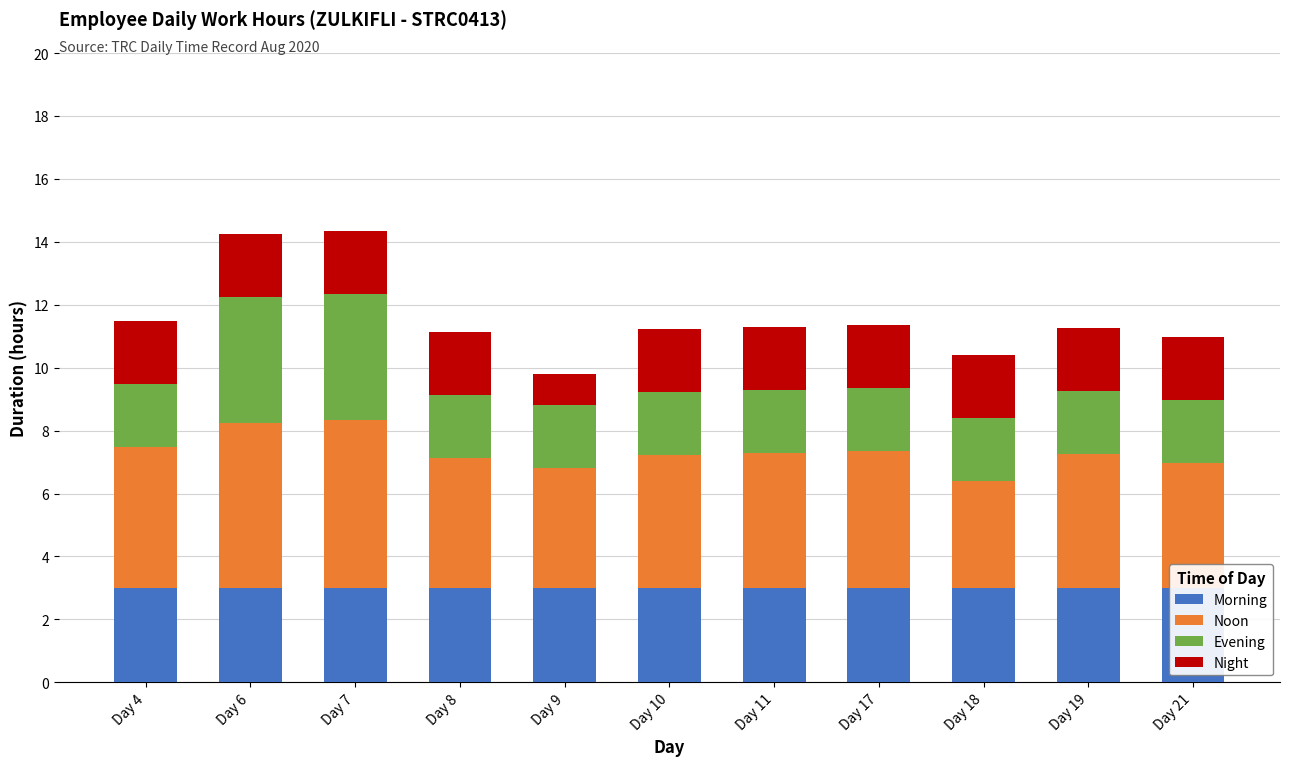

What is the value of the Night bar at the 8th from the left?

2.0